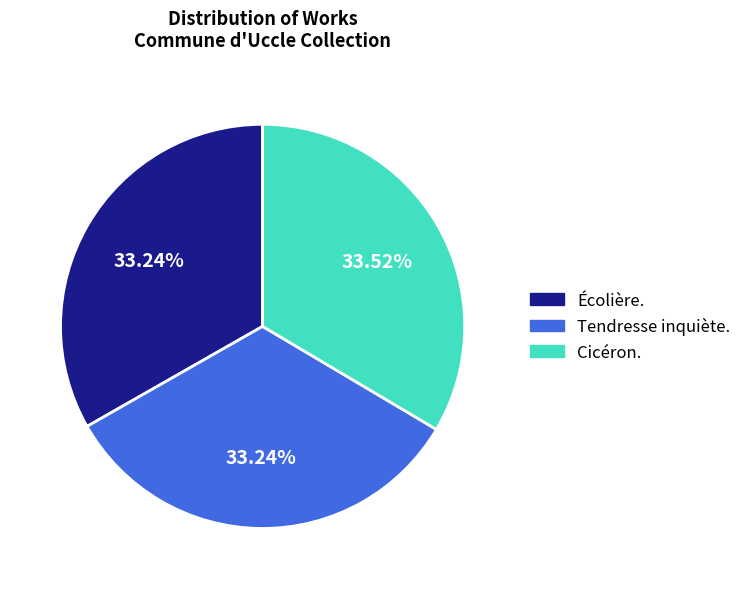

Do Tendresse inquiète. and Écolière. together represent more than half of the pie?

Yes